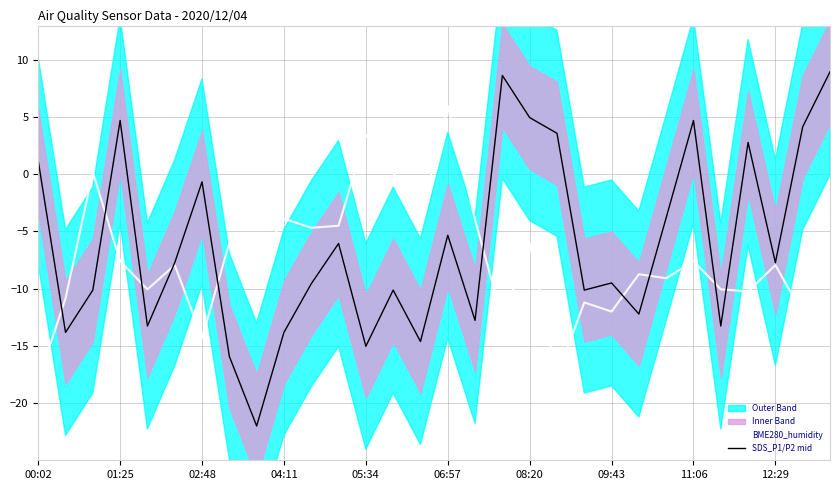

In SDS_P1/P2 mid, how many points are higher than both neighbors (excluding endpoints)?

9